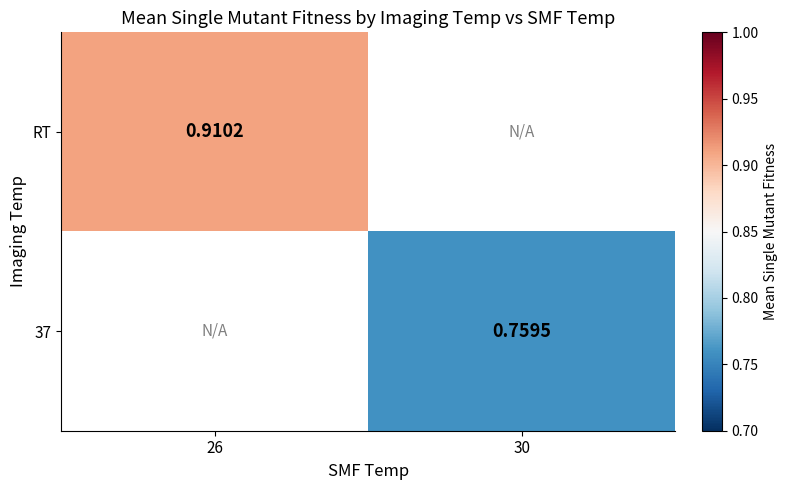

At how many categories does at least one series exceed 0?

2